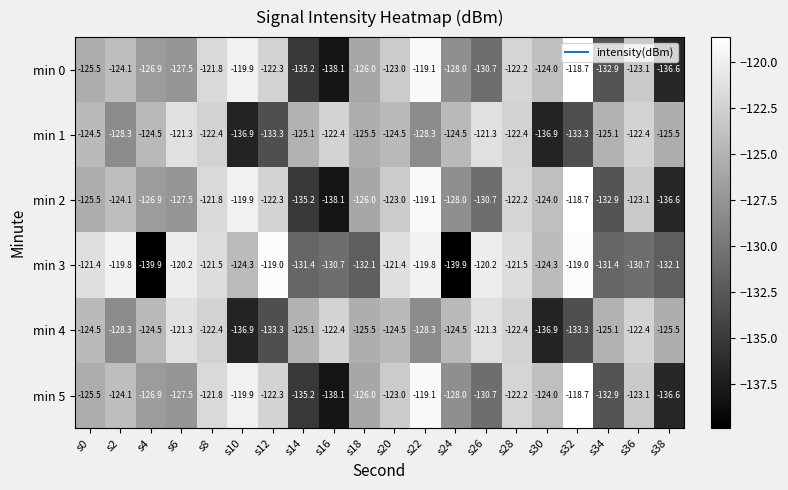

At which label does min 5 first exceed -124?

s8